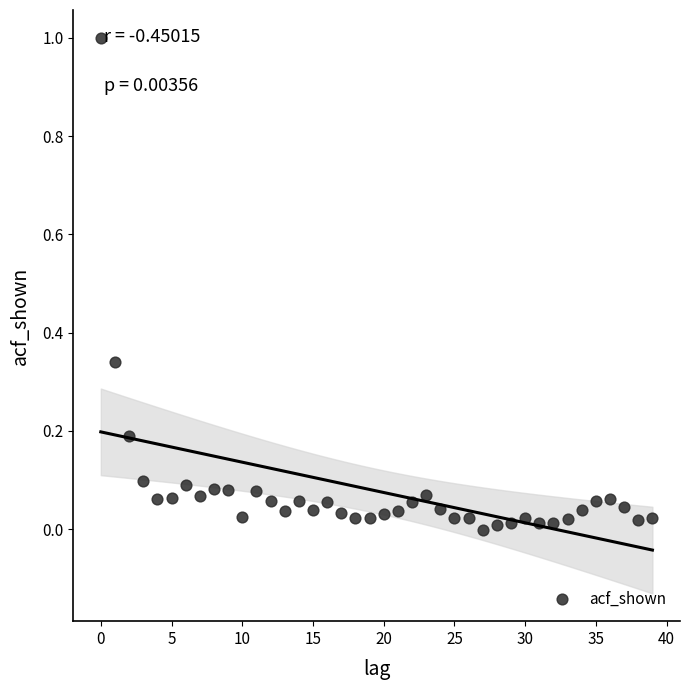

What is the range of Y values (max minus min)?

1.0